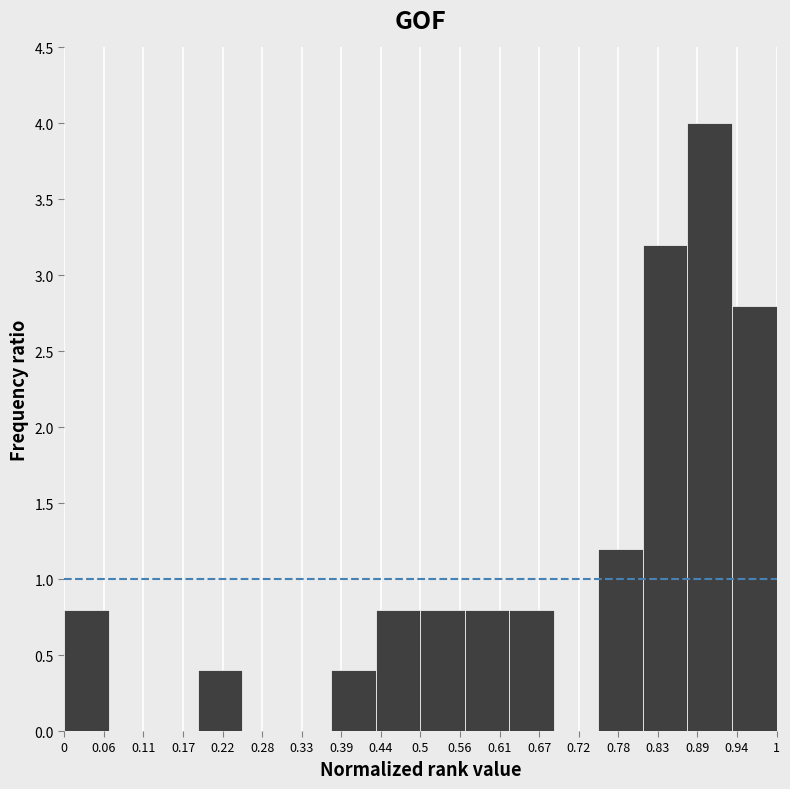

Which range on the x-axis has the tallest bar?

0.88 to 0.94